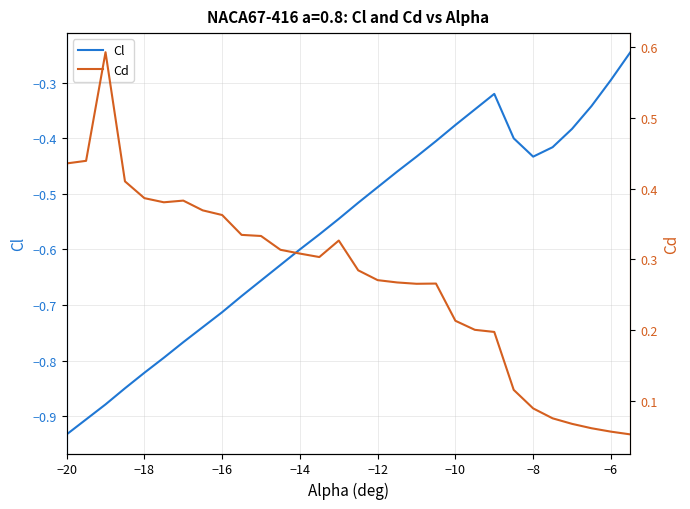

The Cl series shows -0.5 at −6. True or false?

False